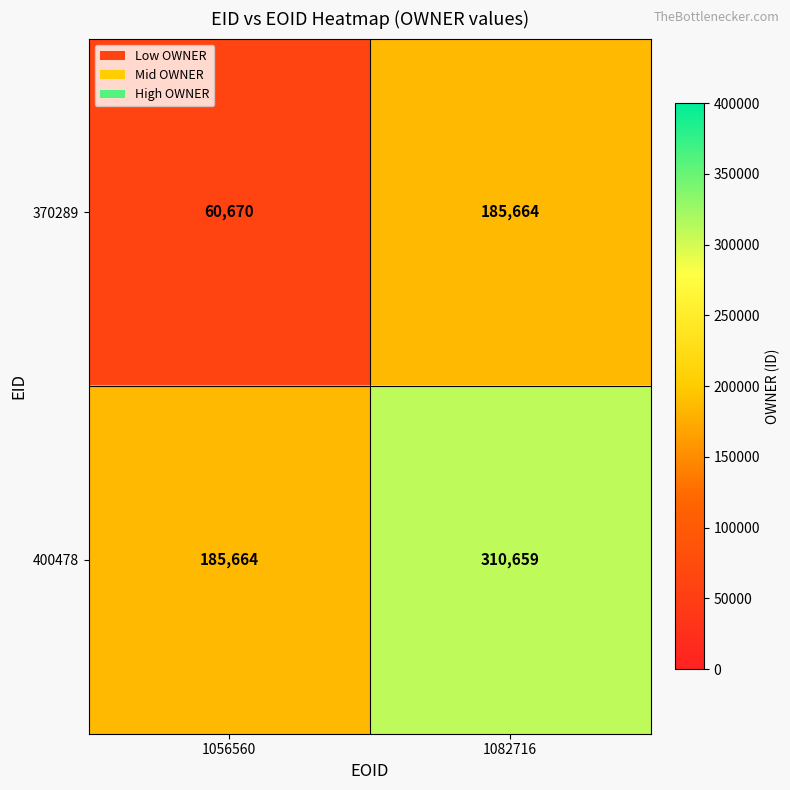

At which label does 370289 reach its minimum?

1056560